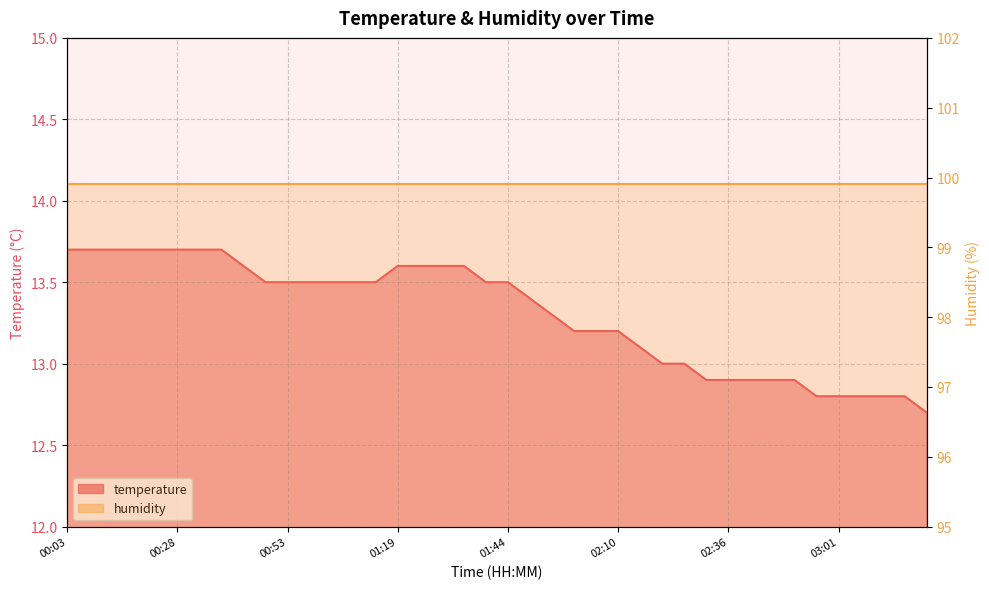

How many data points does each series have?

40